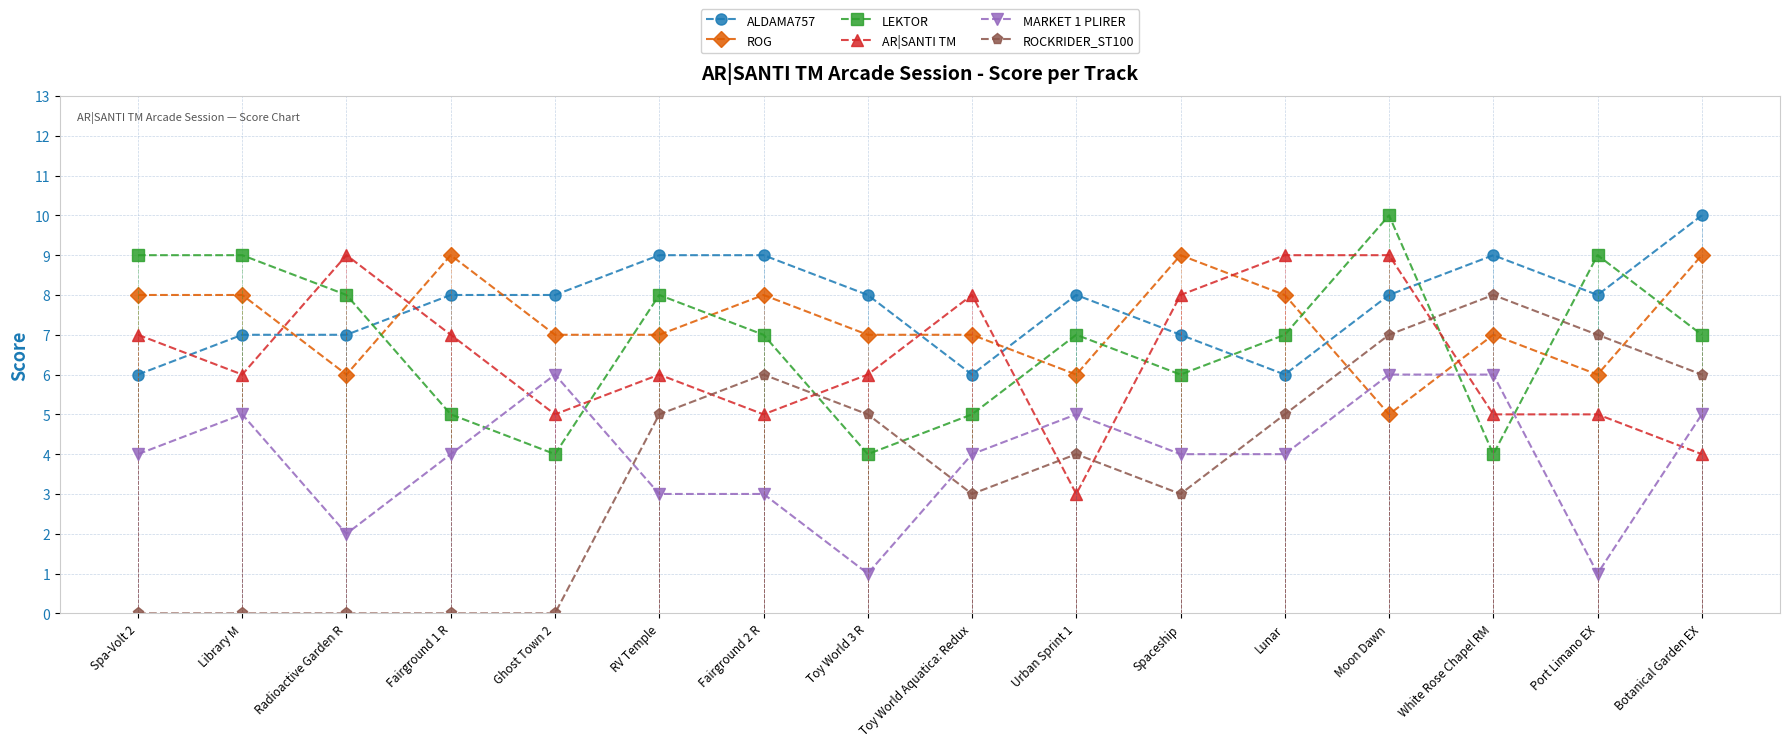

What is the total value across all series at White Rose Chapel RM?

39